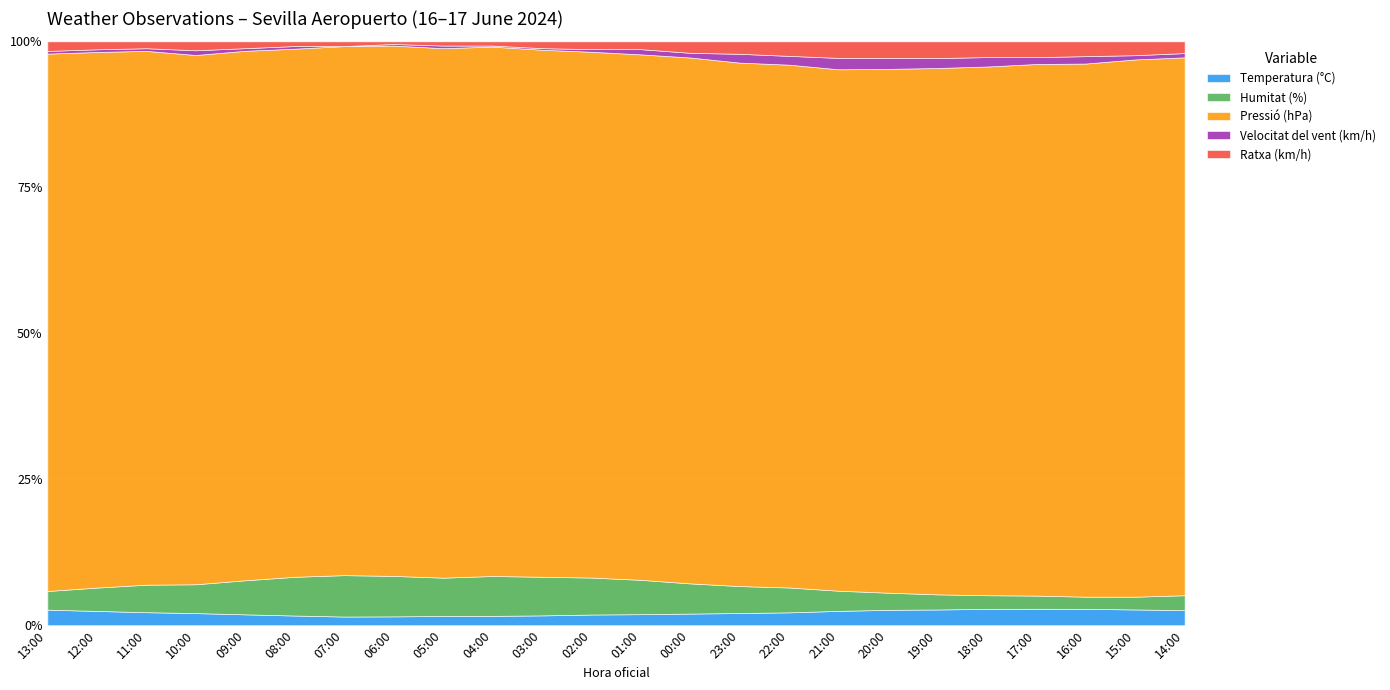

Where is the first local minimum for Ratxa (km/h)?

11:00